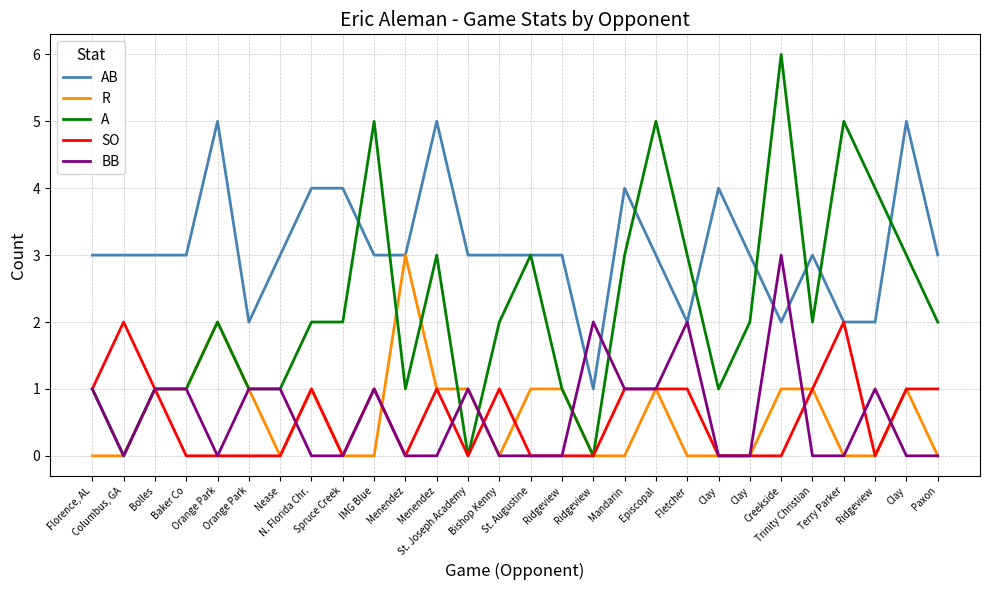

Rank the series at Clay from highest to lowest value.

AB, A, R, SO, BB